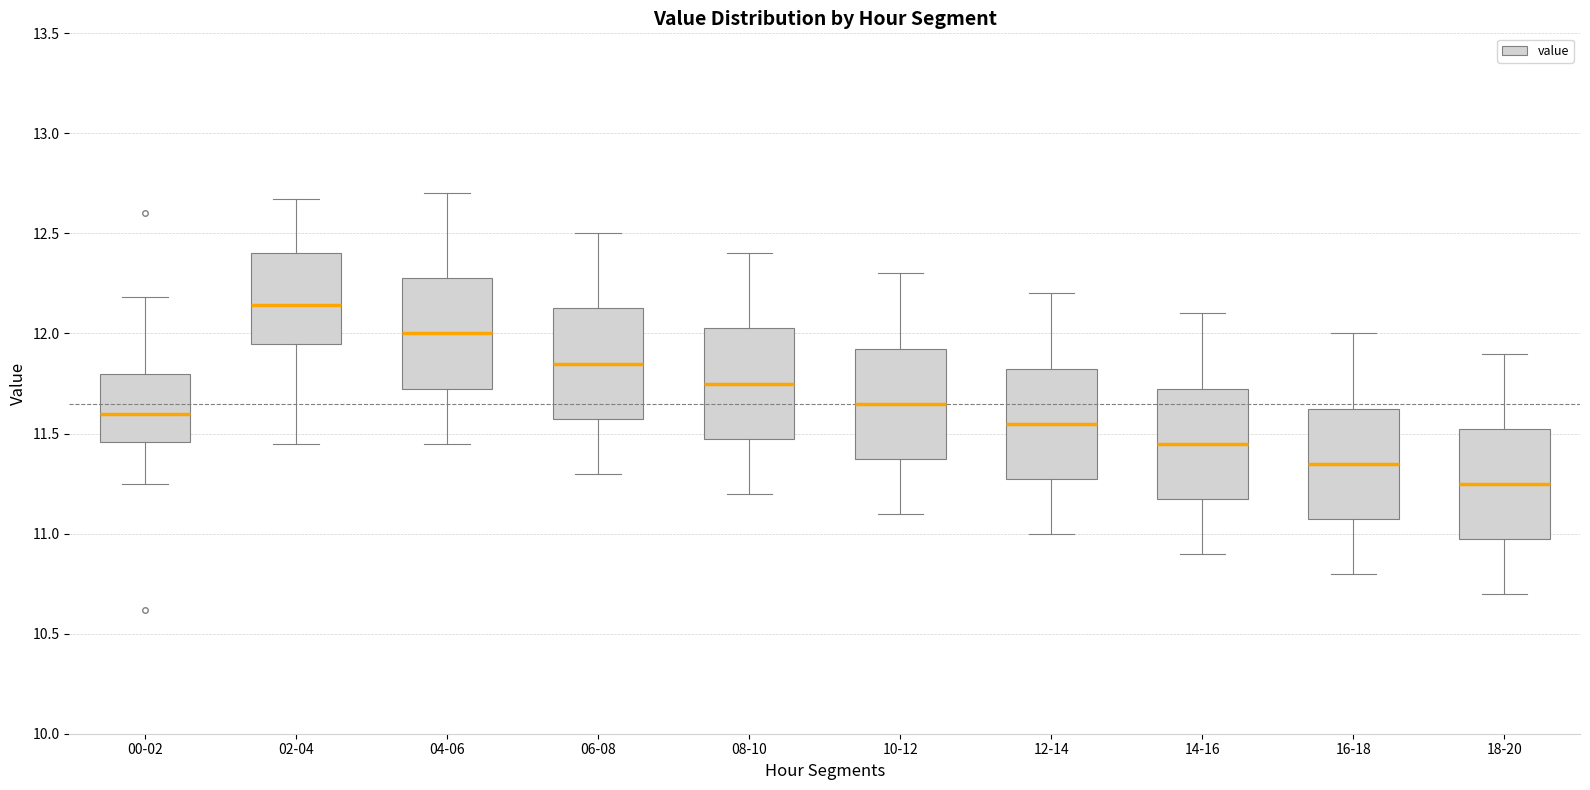

Which box has the highest median line?

02-04